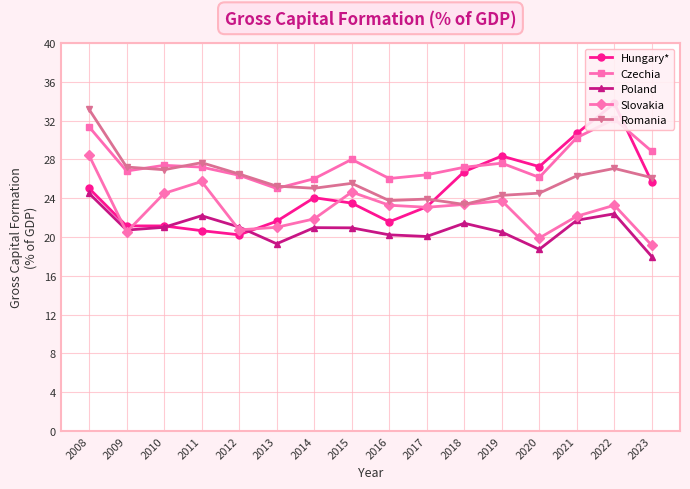

The Czechia series shows 13.3 at 2011. True or false?

False